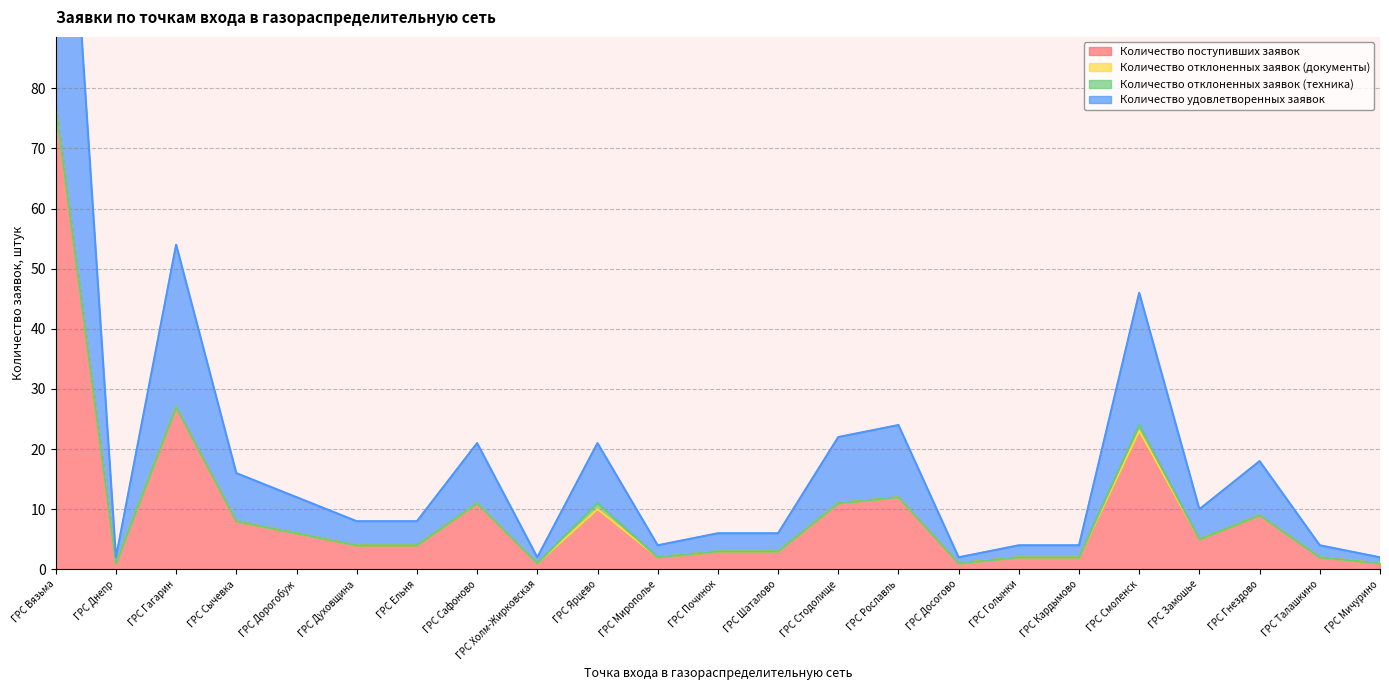

At which label does Количество поступивших заявок reach its minimum?

ГРС Днепр